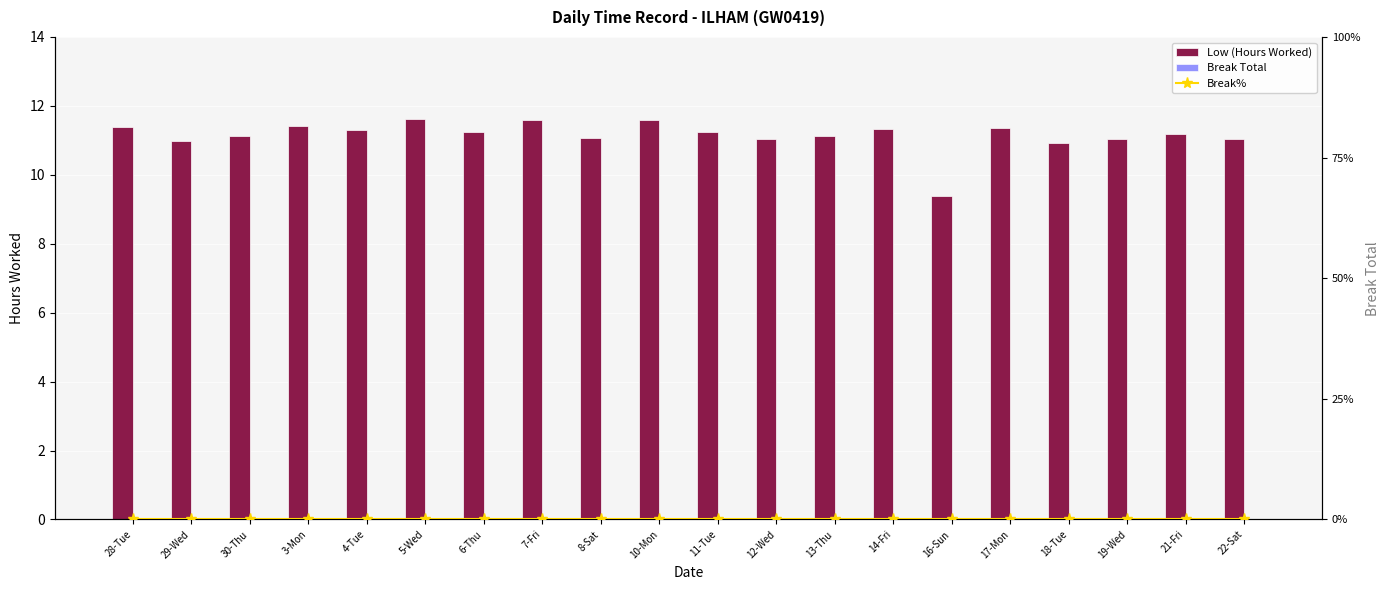

Reading left to right, list all the values displayed in this chart.

Low (Hours Worked): 11.4	11.0	11.1	11.4	11.3	11.6	11.2	11.6	11.1	11.6	11.2	11.0	11.1	11.3	9.4	11.4	10.9	11.0	11.2	11.1
Break Total: 0.0	0.0	0.0	0.0	0.0	0.0	0.0	0.0	0.0	0.0	0.0	0.0	0.0	0.0	0.0	0.0	0.0	0.0	0.0	0.0
Break%: 0.0	0.0	0.0	0.0	0.0	0.0	0.0	0.0	0.0	0.0	0.0	0.0	0.0	0.0	0.0	0.0	0.0	0.0	0.0	0.0